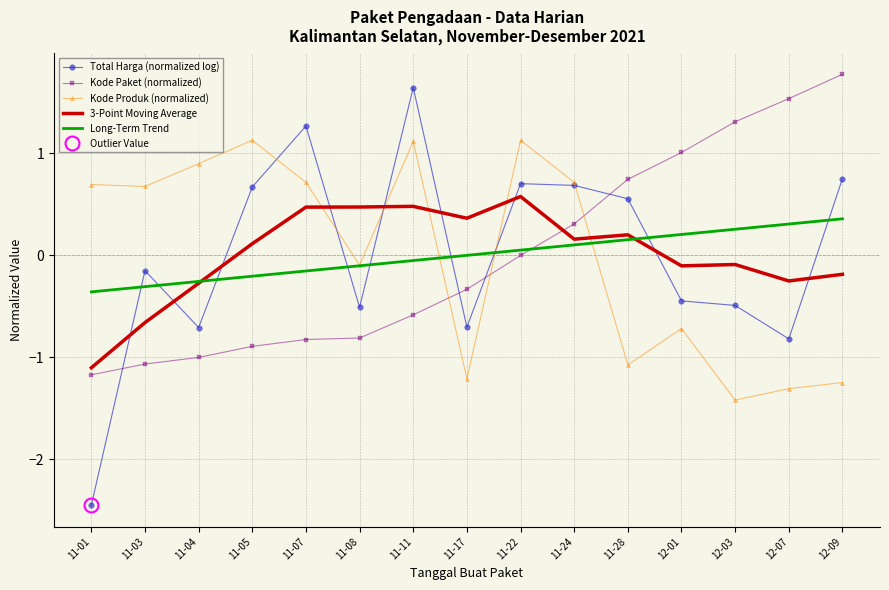

Reading left to right, list all the values displayed in this chart.

Total Harga (normalized log): 11-01=-2.5	11-03=-0.1	11-04=-0.7	11-05=0.7	11-07=1.3	11-08=-0.5	11-11=1.6	11-17=-0.7	11-22=0.7	11-24=0.7	11-28=0.6	12-01=-0.4	12-03=-0.5	12-07=-0.8	12-09=0.8
Kode Paket (normalized): 11-01=-1.2	11-03=-1.1	11-04=-1.0	11-05=-0.9	11-07=-0.8	11-08=-0.8	11-11=-0.6	11-17=-0.3	11-22=-0.0	11-24=0.3	11-28=0.7	12-01=1.0	12-03=1.3	12-07=1.5	12-09=1.8
Kode Produk (normalized): 11-01=0.7	11-03=0.7	11-04=0.9	11-05=1.1	11-07=0.7	11-08=-0.1	11-11=1.1	11-17=-1.2	11-22=1.1	11-24=0.7	11-28=-1.1	12-01=-0.7	12-03=-1.4	12-07=-1.3	12-09=-1.2
3-Point Moving Average: 11-01=-1.1	11-03=-0.7	11-04=-0.3	11-05=0.1	11-07=0.5	11-08=0.5	11-11=0.5	11-17=0.4	11-22=0.6	11-24=0.2	11-28=0.2	12-01=-0.1	12-03=-0.1	12-07=-0.3	12-09=-0.2
Long-Term Trend: 11-01=-0.4	11-03=-0.3	11-04=-0.3	11-05=-0.2	11-07=-0.2	11-08=-0.1	11-11=-0.1	11-17=-0.0	11-22=0.1	11-24=0.1	11-28=0.2	12-01=0.2	12-03=0.3	12-07=0.3	12-09=0.4